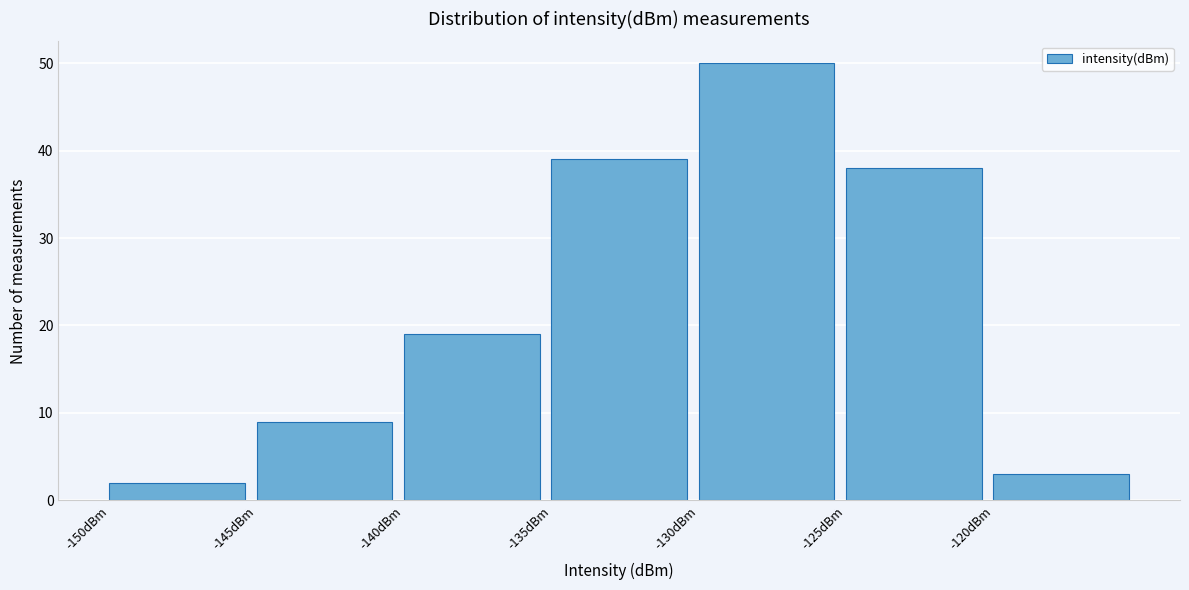

Which range on the x-axis has the tallest bar?

-130 to -125